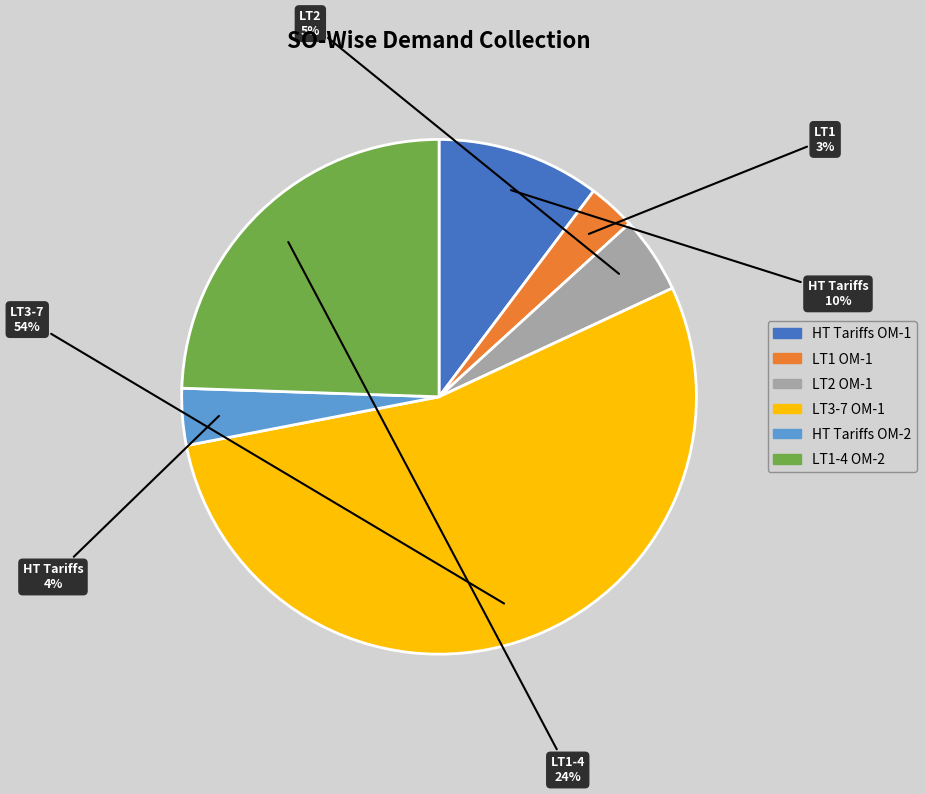

To the nearest percent, what is the difference between the largest and smallest slice percentages?

51%